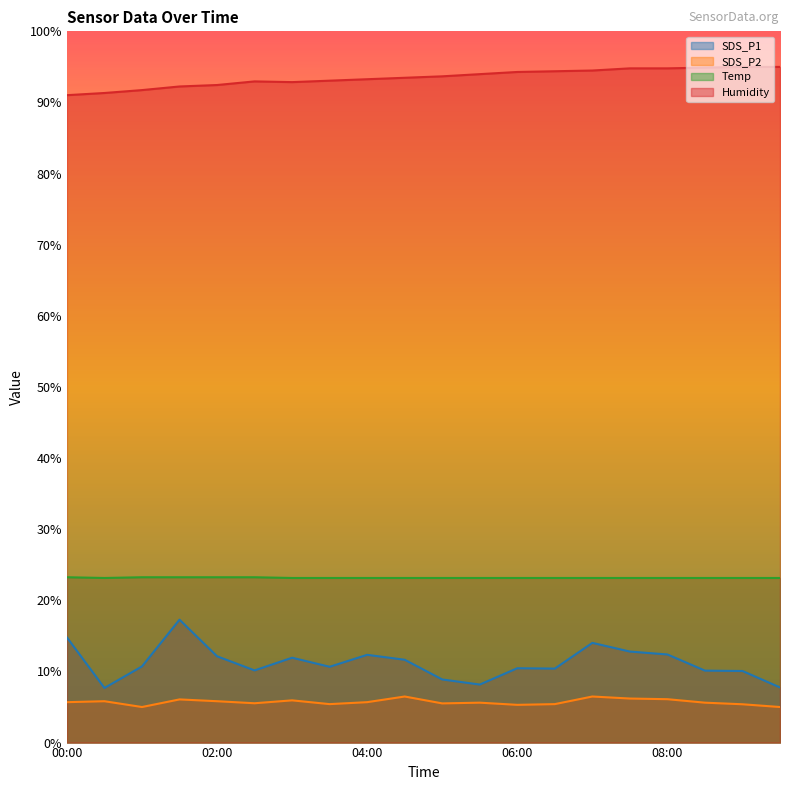

Which series has the largest range (max minus min)?

SDS_P1